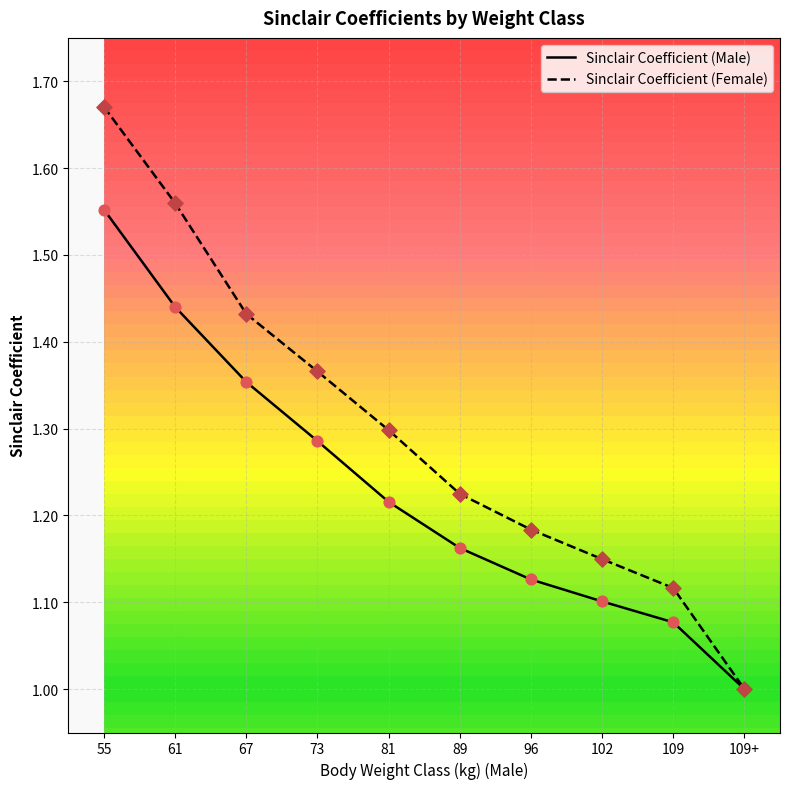

What are all the series names shown in the legend?

Sinclair Coefficient (Male), Sinclair Coefficient (Female)